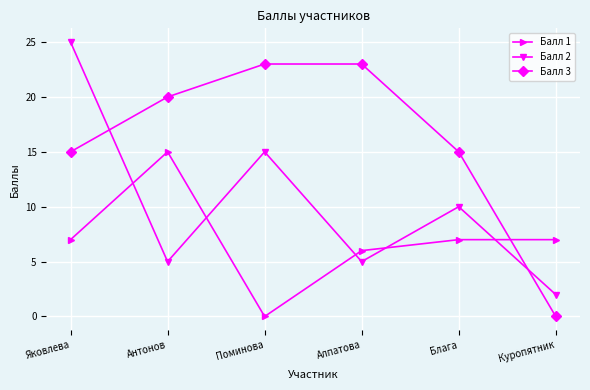

What is the difference between the highest and lowest values at Яковлева?

18